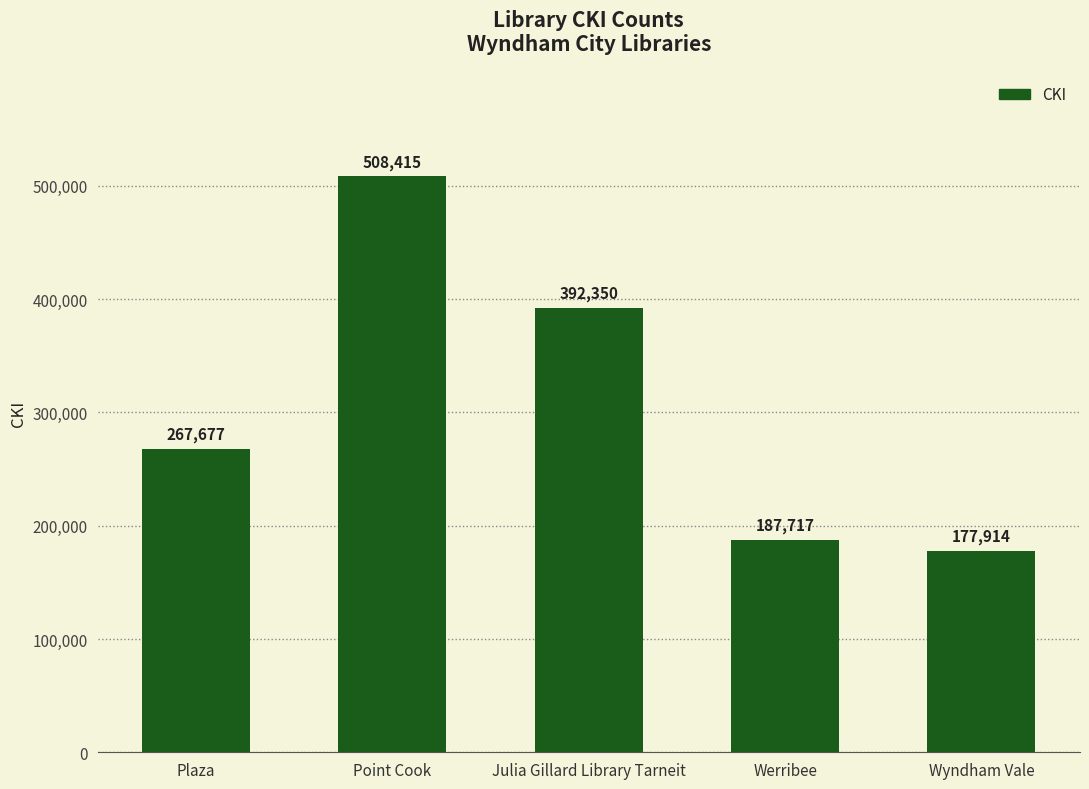

What is the label of the 4th bar from the left?

Werribee